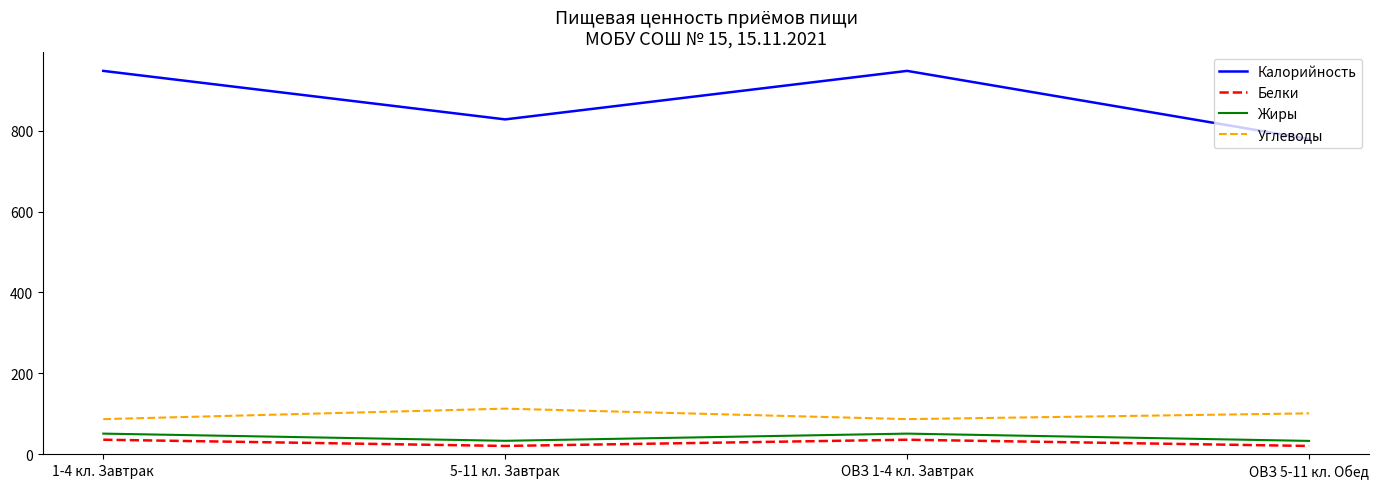

How many interior local valleys does the Жиры series have?

1